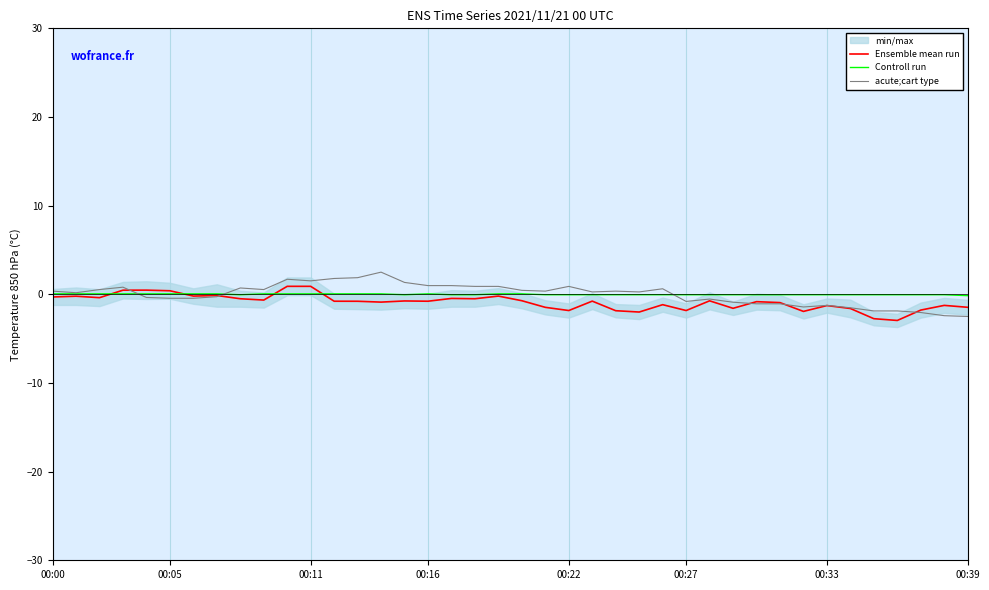

Which has a higher value, 19 or 34?

19